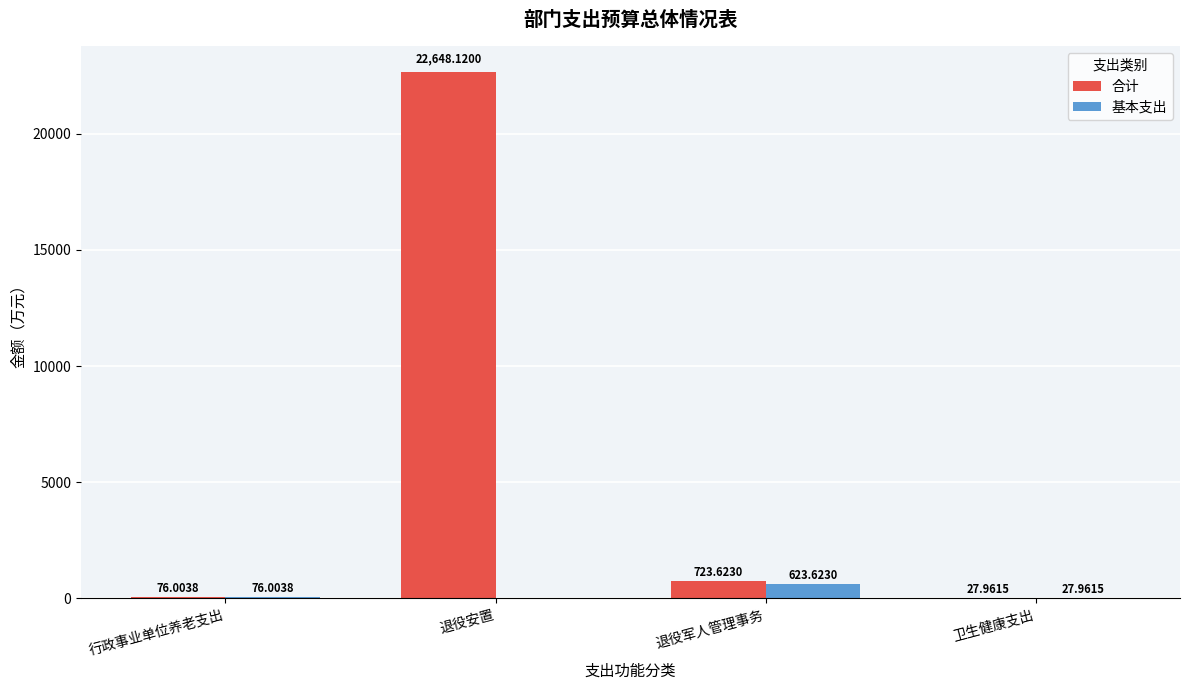

What is the total value across all series at 行政事业单位养老支出?

152.0